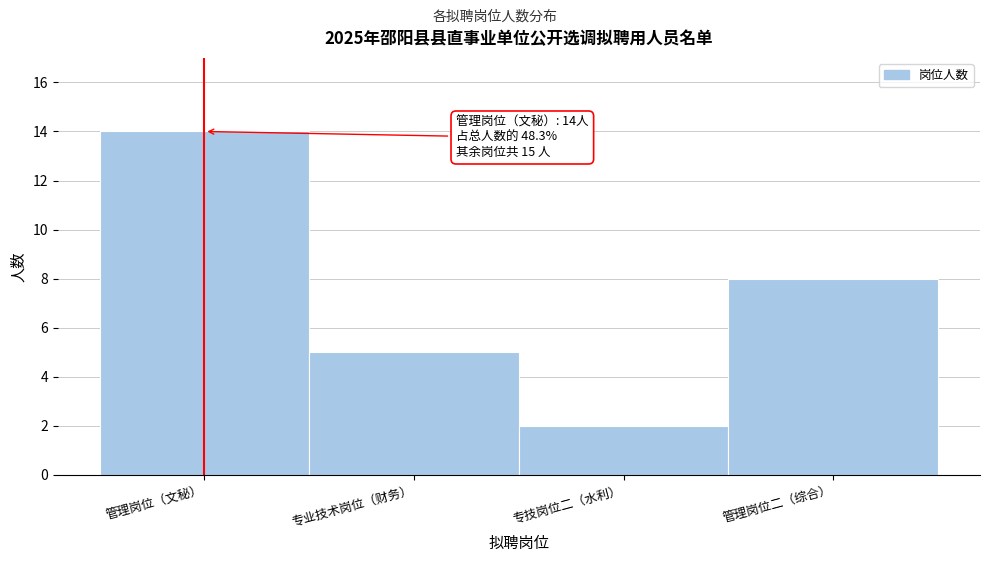

Reading right to left, list all the values displayed in this chart.

8	2	5	14